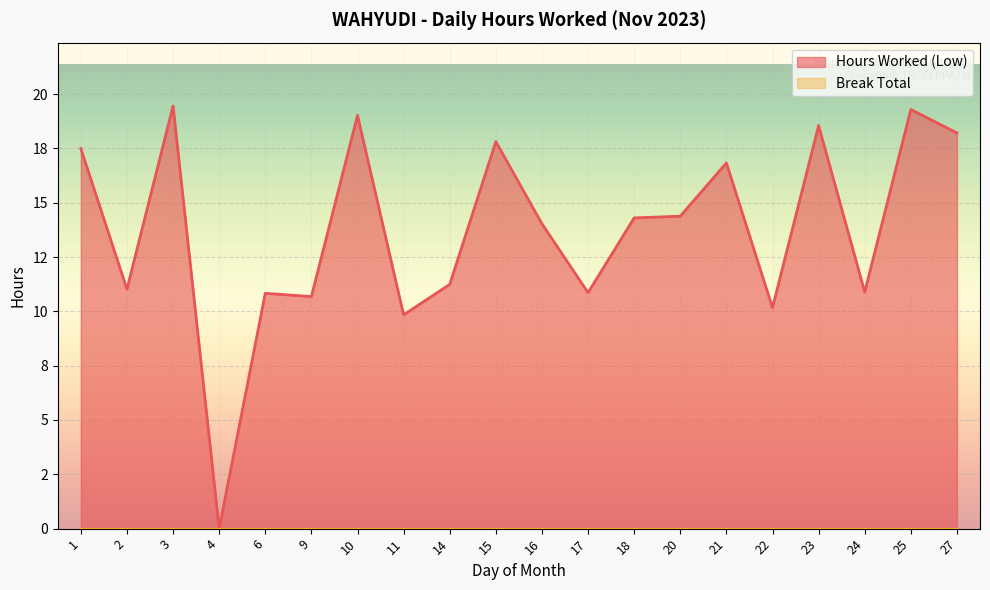

Is it true that the value at 15 is 17.8?

True